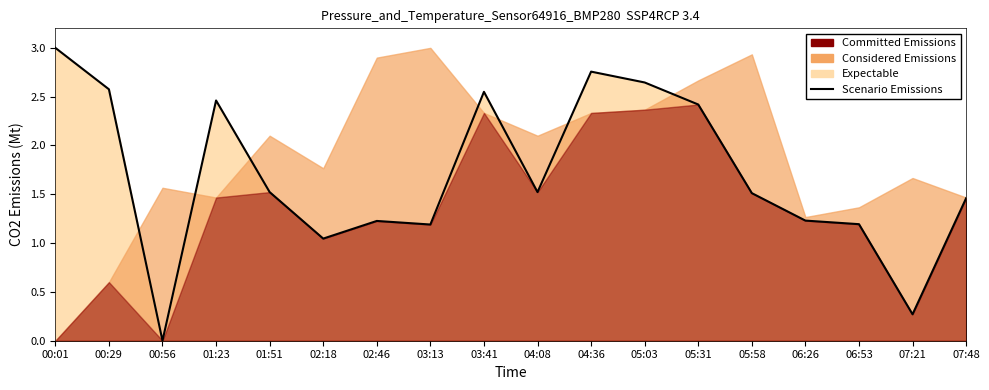

Reading right to left, transcribe all the data shown in this chart.

1459810.9	270685.6	1193853.4	1230496.5	1511820.3	2419621.7	2645390.1	2756501.2	1522458.6	2549645.4	1190307.3	1226950.4	1046099.3	1522458.6	2460992.9	0.0	2575650.1	3000000.0